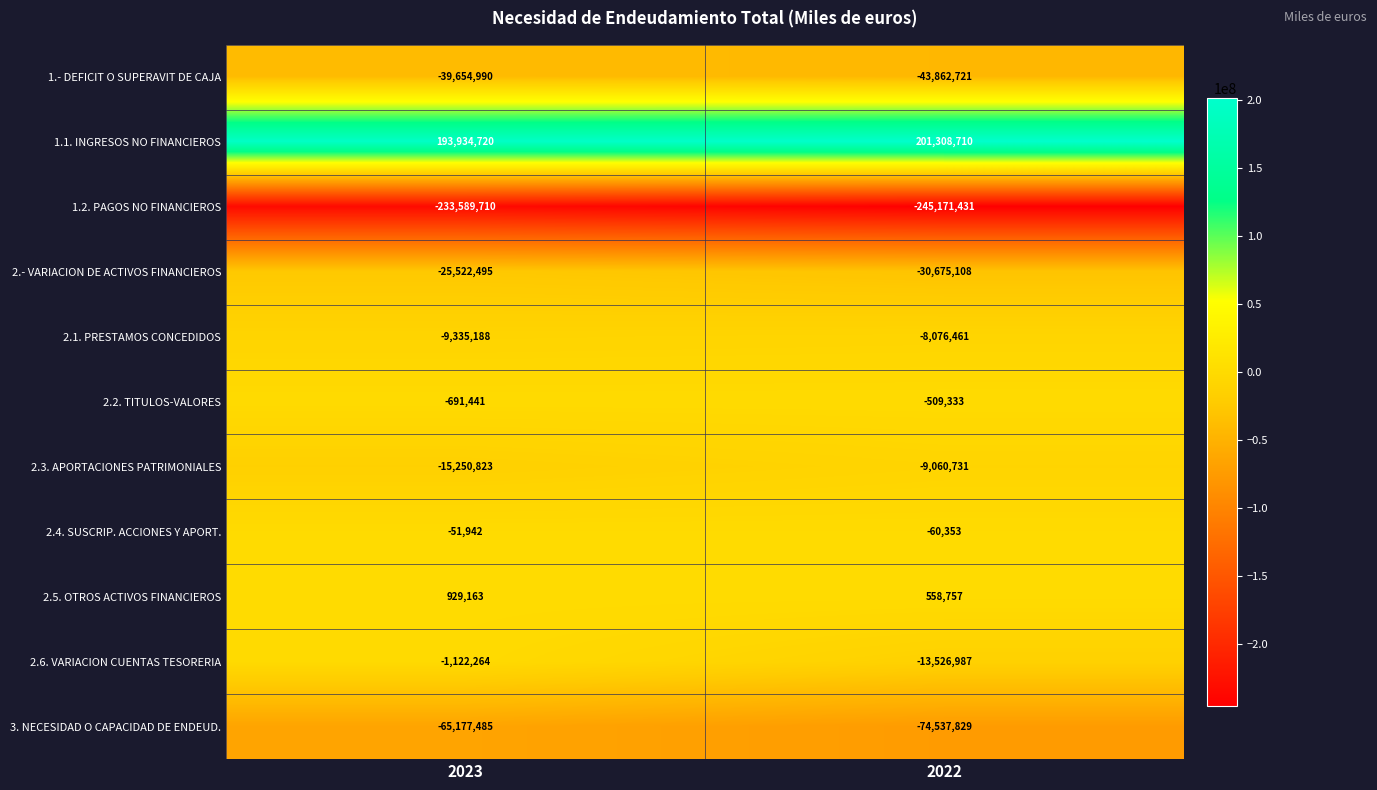

Is it true that 2.3. APORTACIONES PATRIMONIALES equals -15250823 at 2023?

True